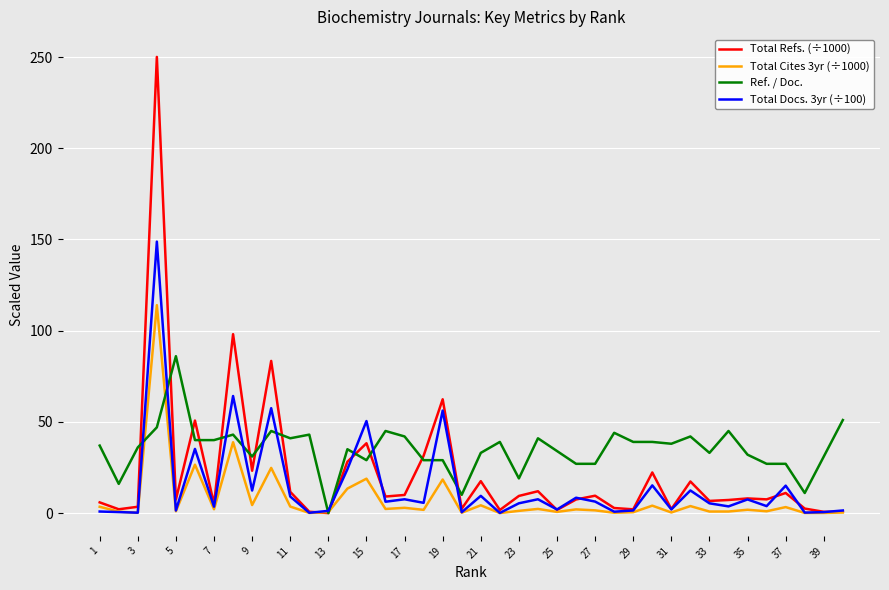

Rank the series by their maximum value, from highest to lowest.

Total Refs. (÷1000), Total Docs. 3yr (÷100), Total Cites 3yr (÷1000), Ref. / Doc.